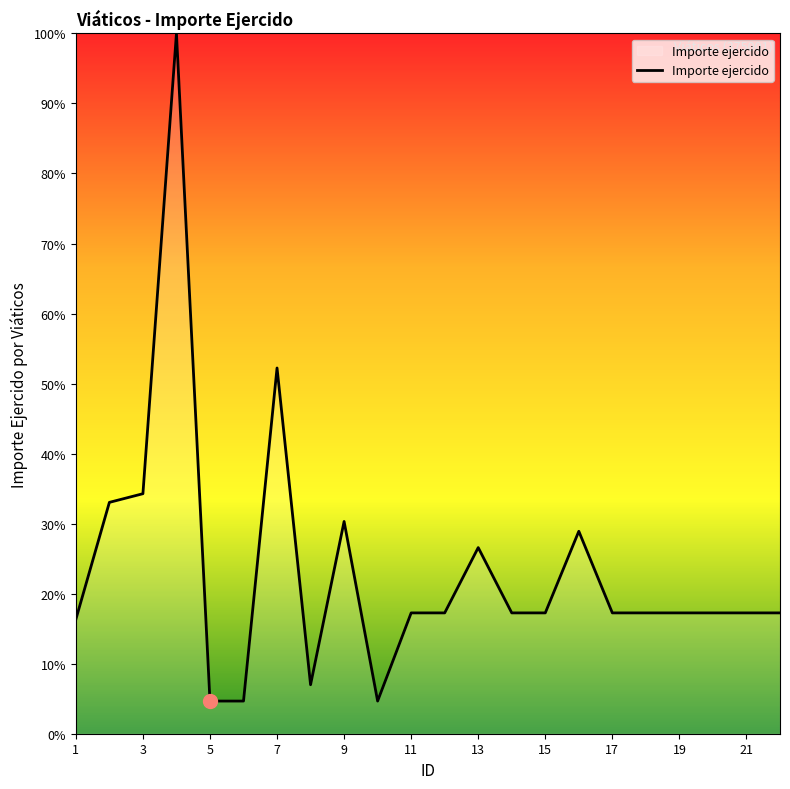

What is the maximum value shown in the chart?

100.0